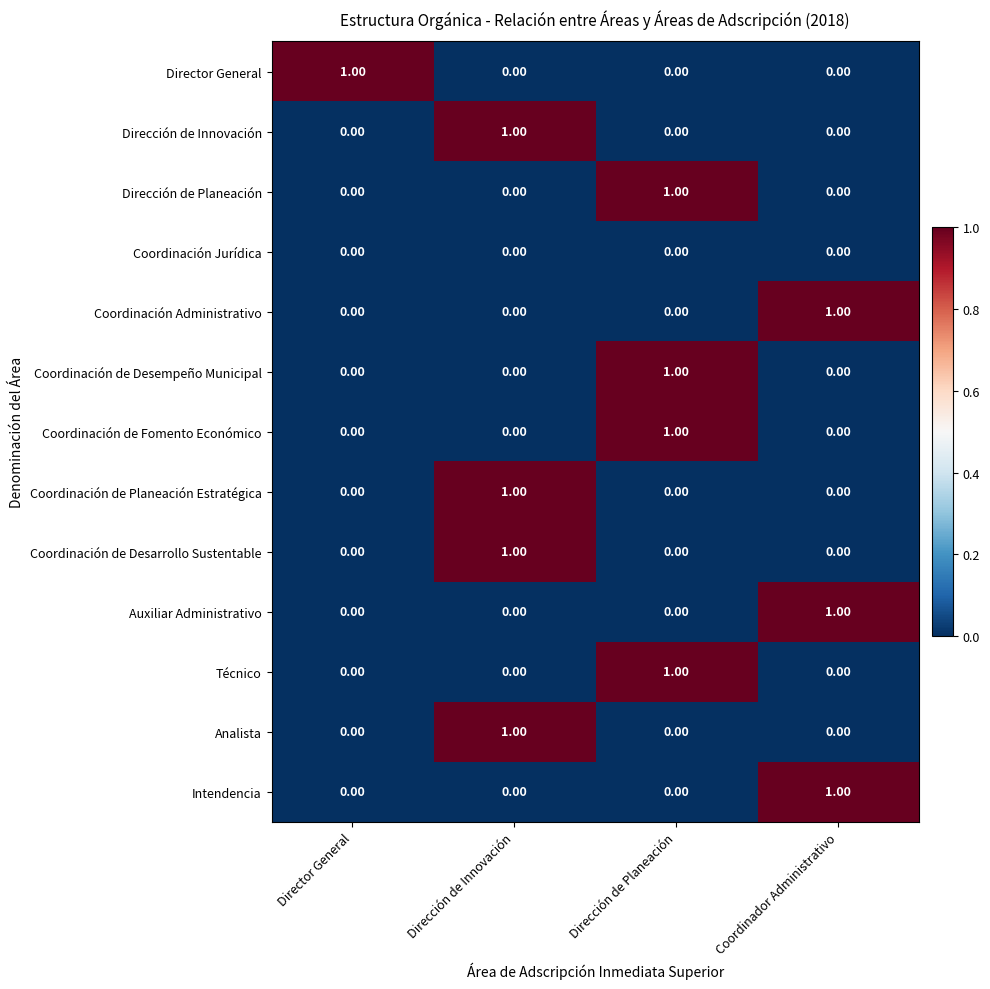

At how many categories does at least one series exceed 0?

4